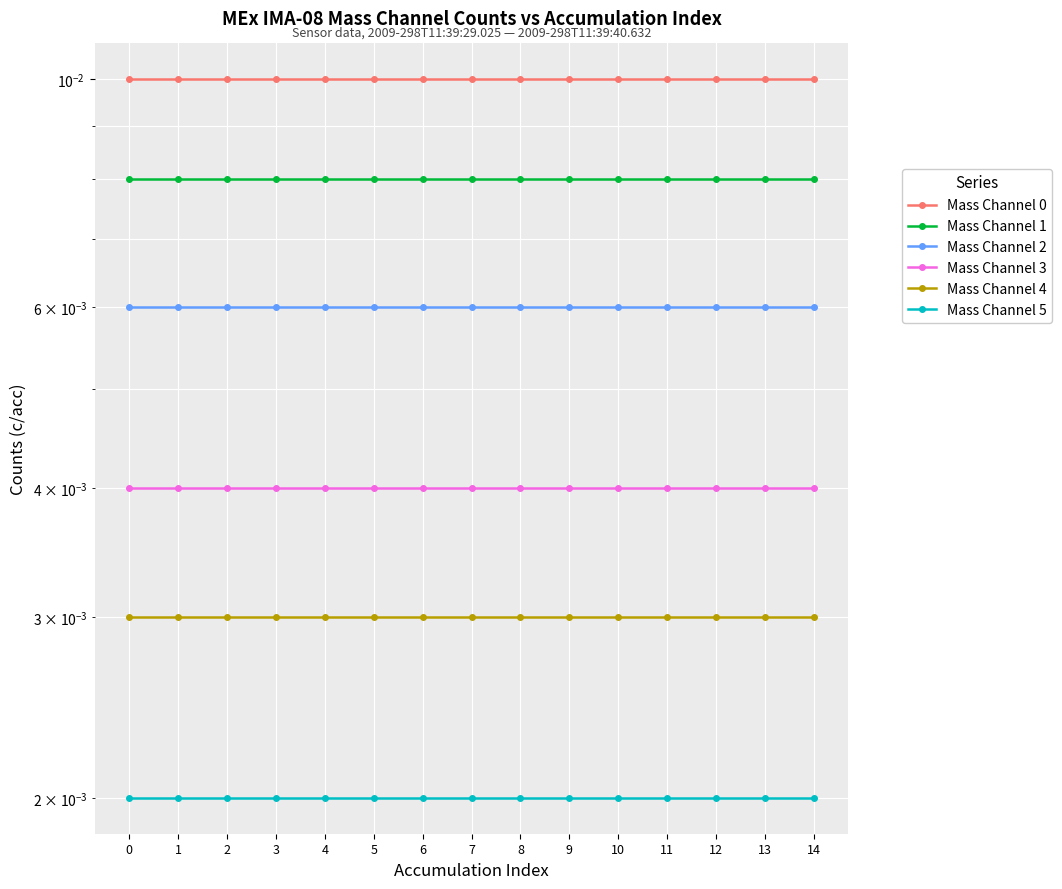

Is it true that Mass Channel 0 equals 0.0 at 11?

True